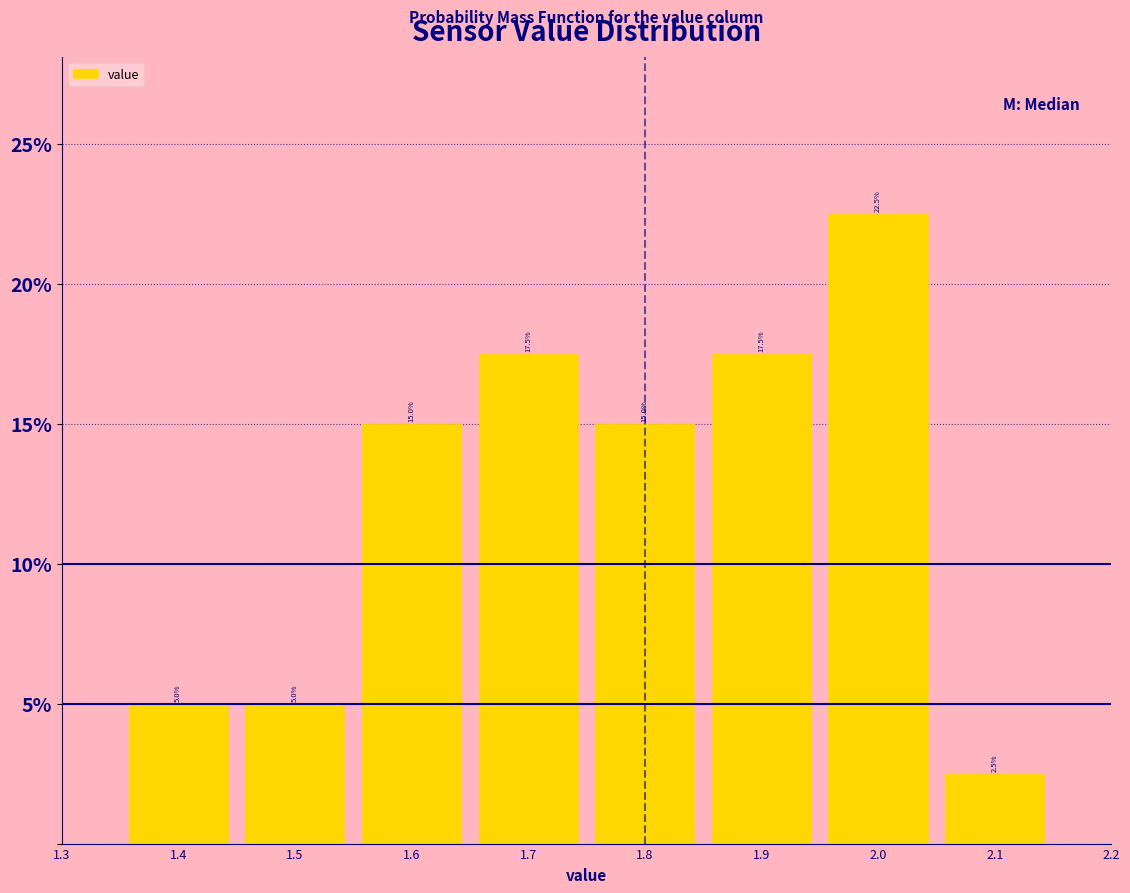

Which range on the x-axis has the tallest bar?

1.95 to 2.05